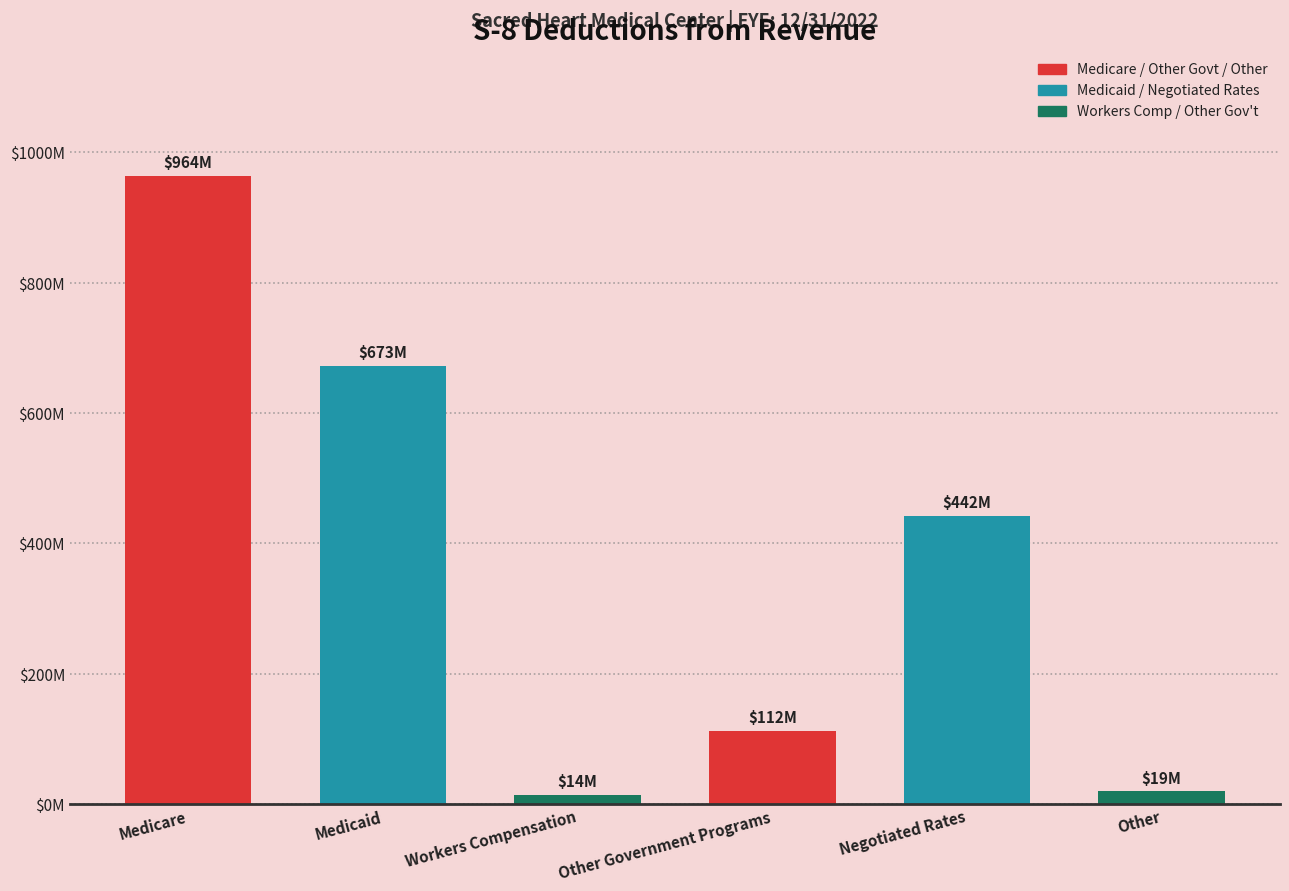

At which label is the value closest to 489068018?

Negotiated Rates